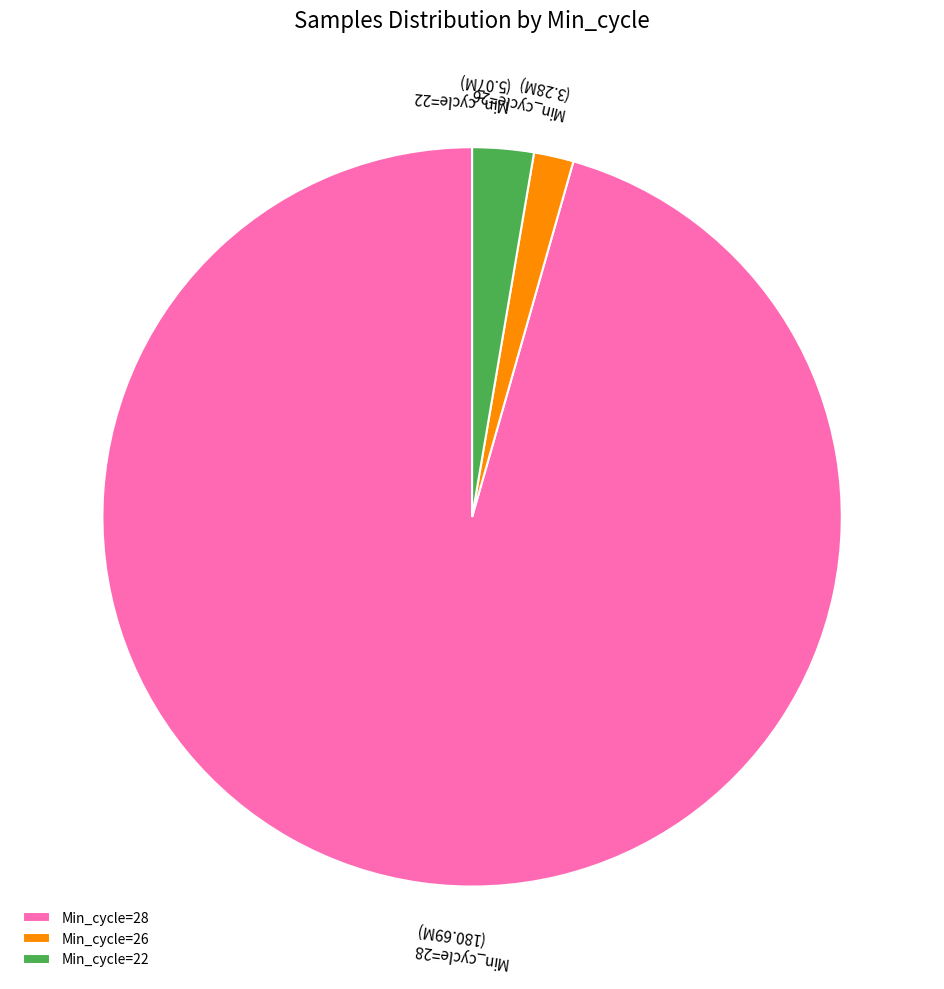

Combined, do Min_cycle=22 and Min_cycle=26 account for over 50%?

No